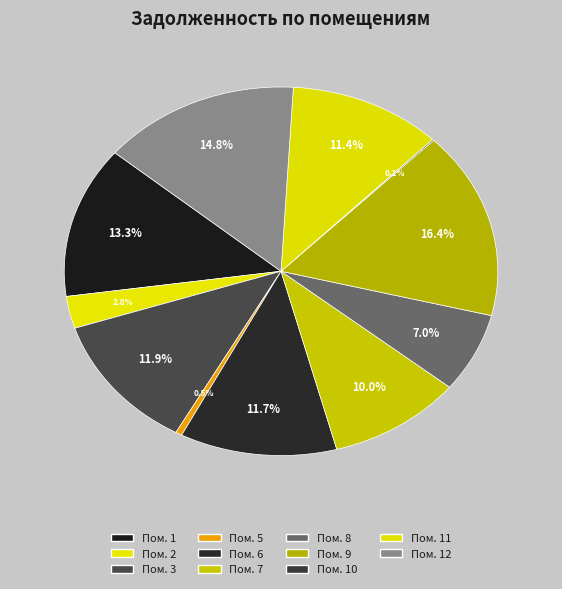

To the nearest percent, what is the difference between the largest and smallest slice percentages?

16%